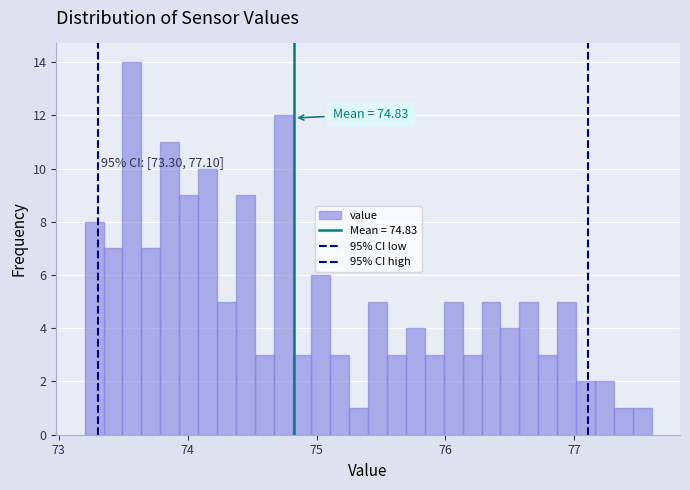

Read against the x-axis, roughly where is the centre of the tallest bar?

73.6